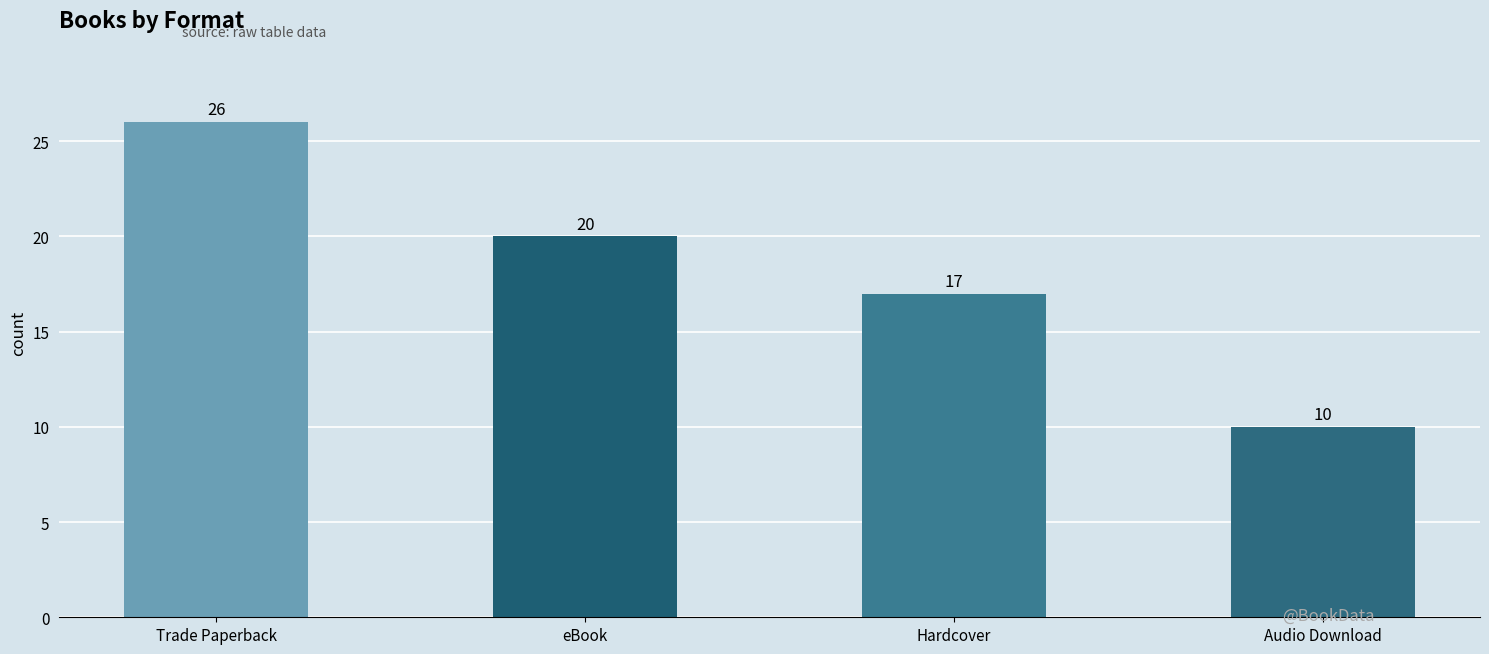

What is the sum of the values at eBook and Trade Paperback?

46